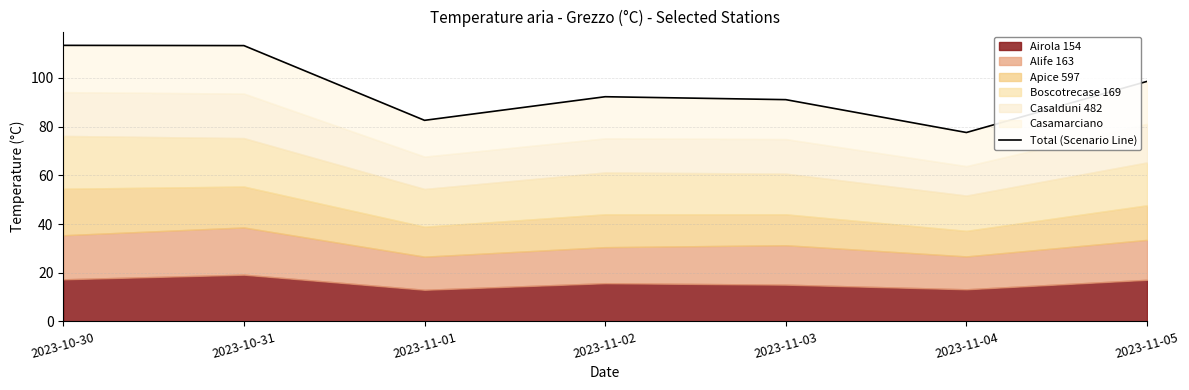

Rank the categories by value from highest to lowest.

2023-10-30, 2023-10-31, 2023-11-05, 2023-11-02, 2023-11-03, 2023-11-01, 2023-11-04